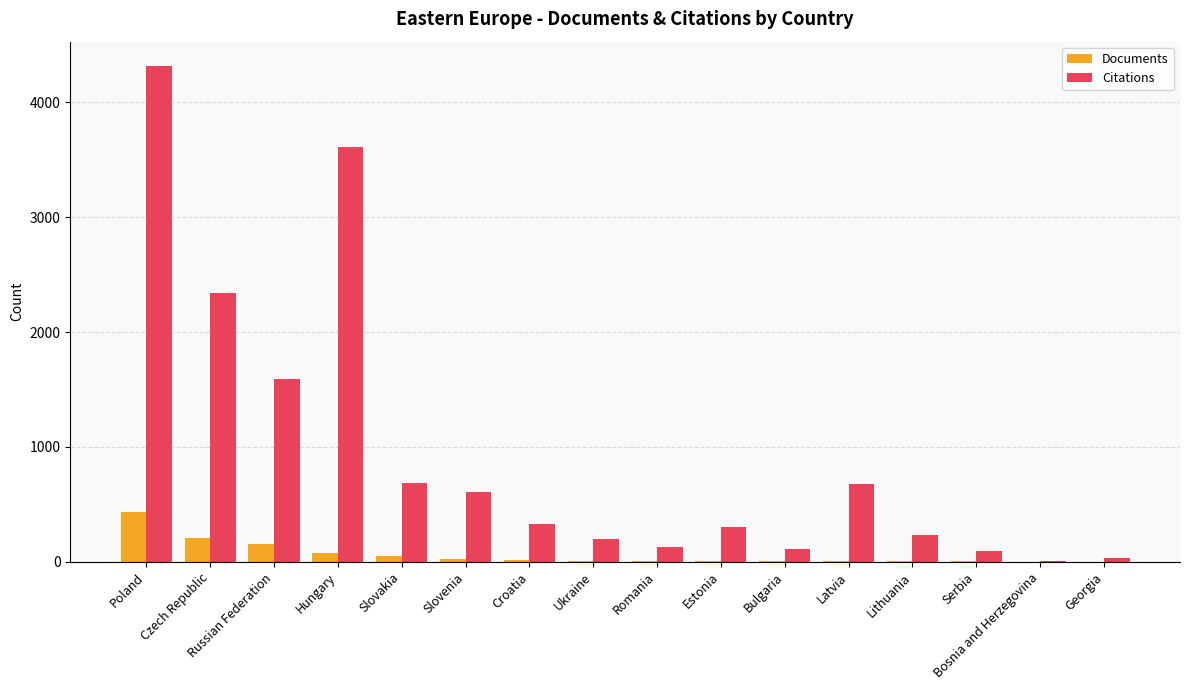

The value of Citations at Czech Republic is 3328. True or false?

False